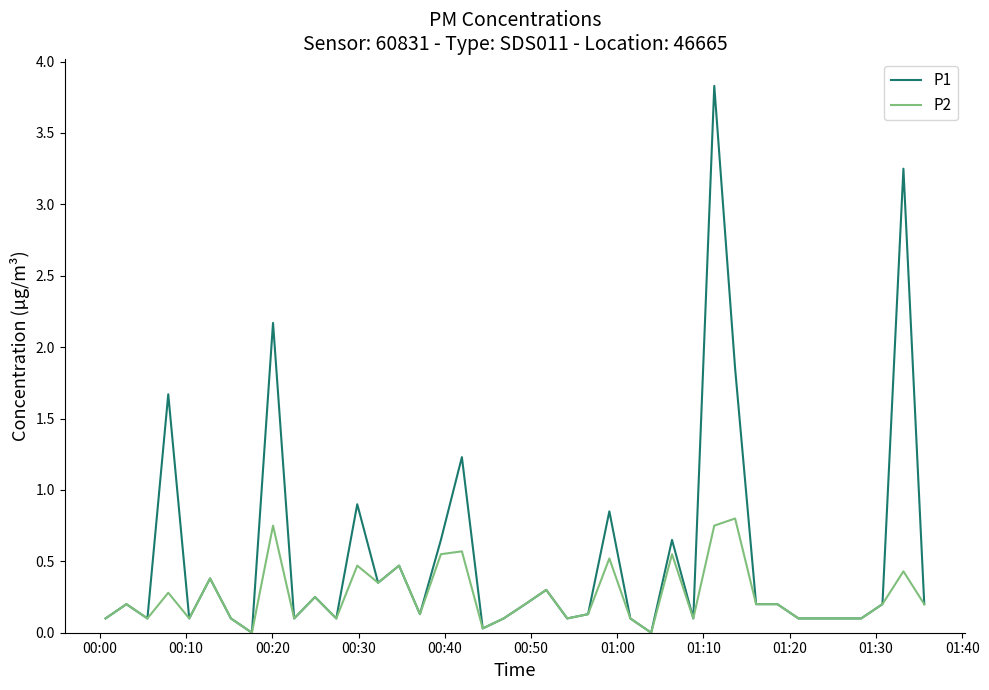

List the series in order of their peak value, highest first.

P1, P2